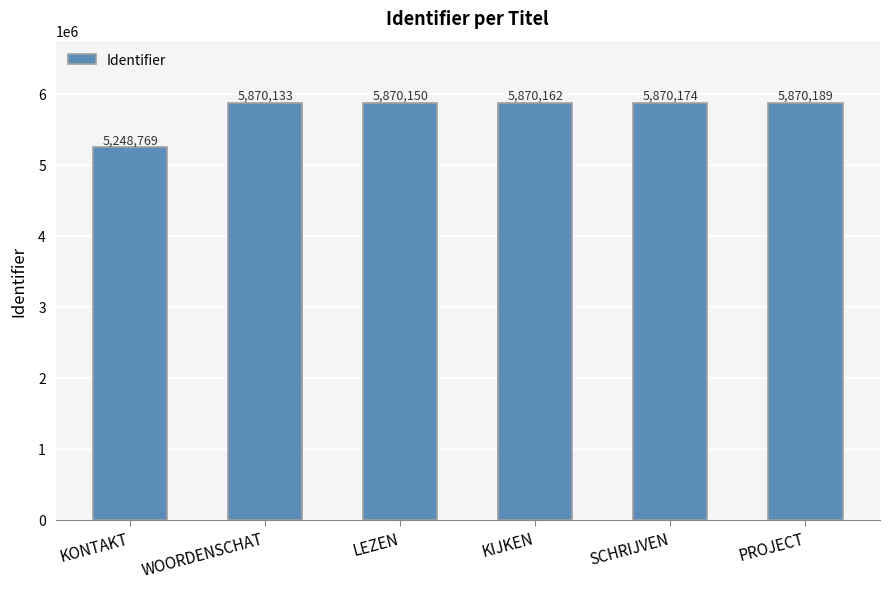

What is the change in value from LEZEN to SCHRIJVEN?

+24